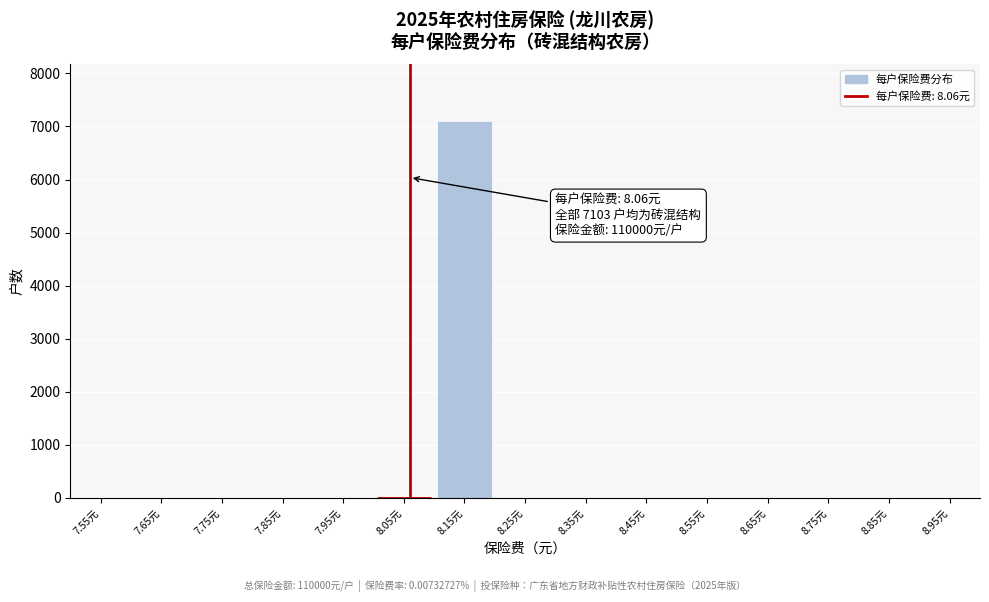

Reading left to right, what are all the values shown in this chart?

7.55元=0	7.65元=0	7.75元=0	7.85元=0	7.95元=0	8.05元=0	8.15元=7103	8.25元=0	8.35元=0	8.45元=0	8.55元=0	8.65元=0	8.75元=0	8.85元=0	8.95元=0